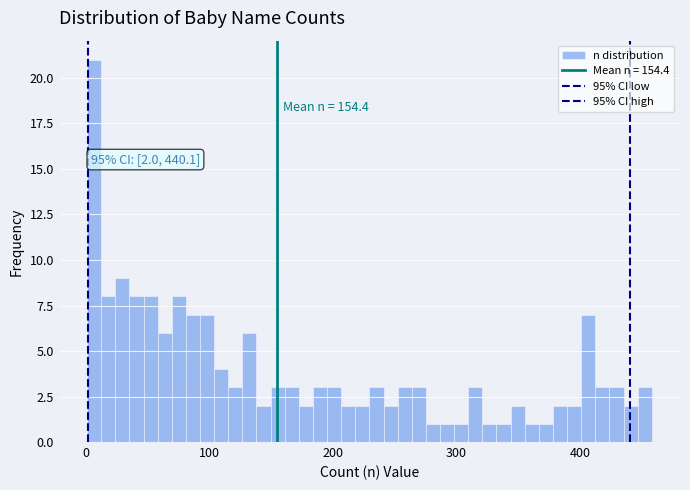

Read against the x-axis, roughly where is the centre of the tallest bar?

10